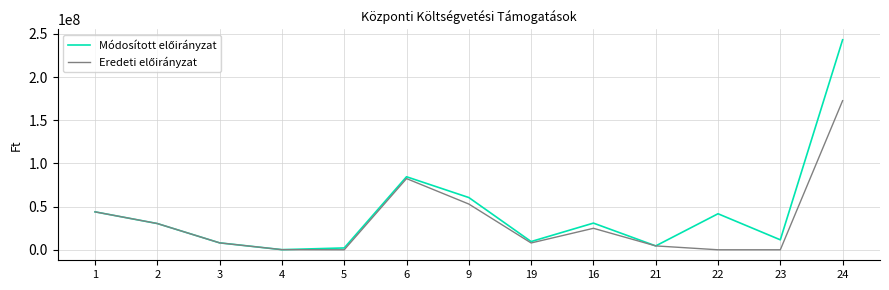

At which category is the sum across all series the highest?

24